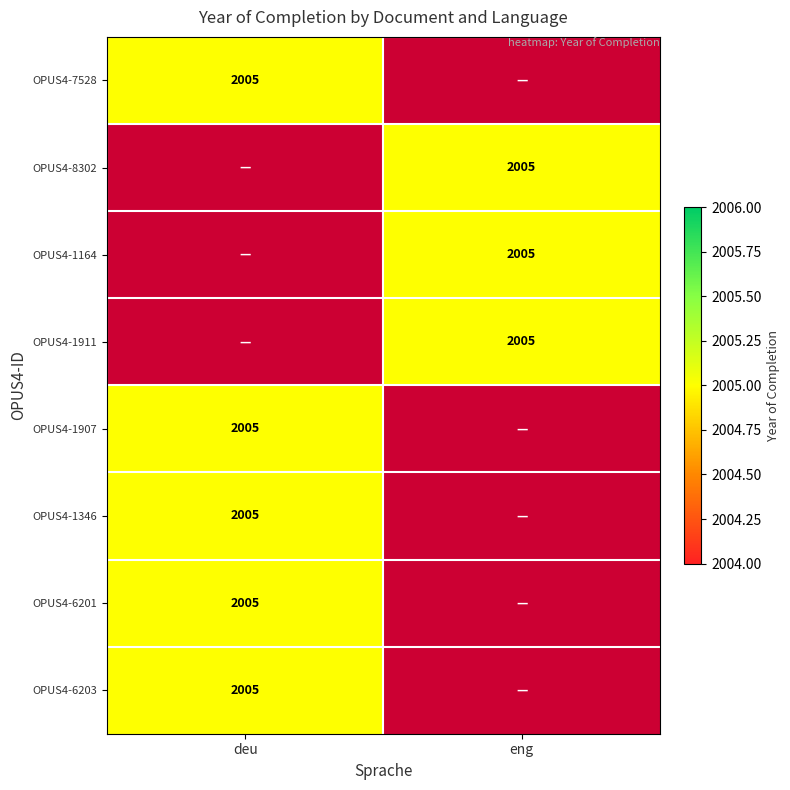

What is the sum of all OPUS4-1164 values?

2005